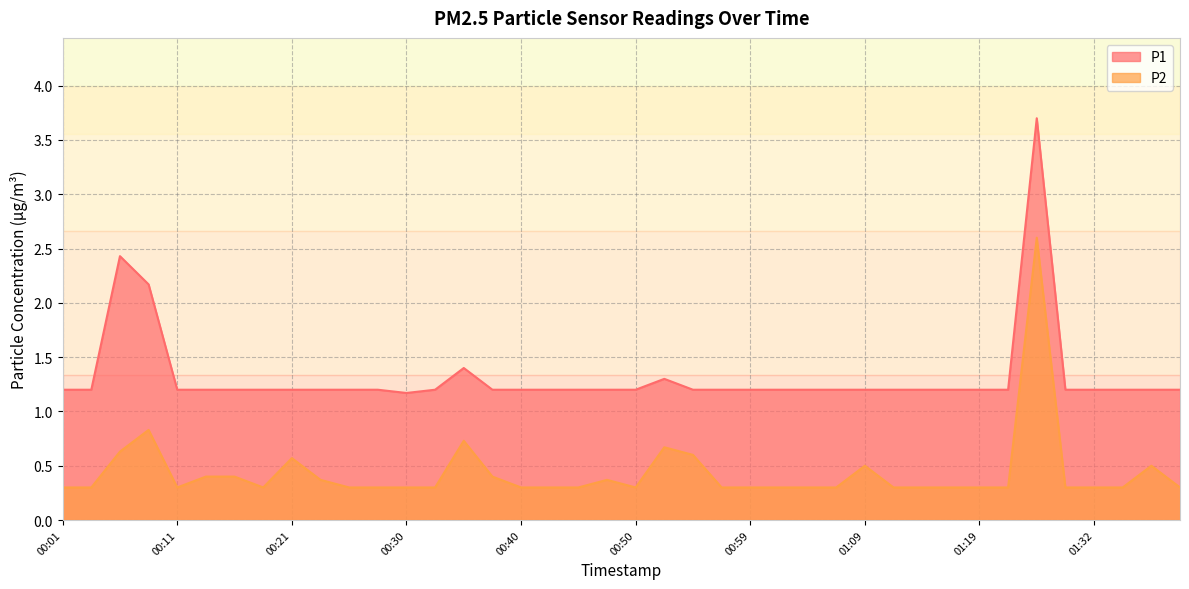

What is the label of the 3rd point from the right?

01:34